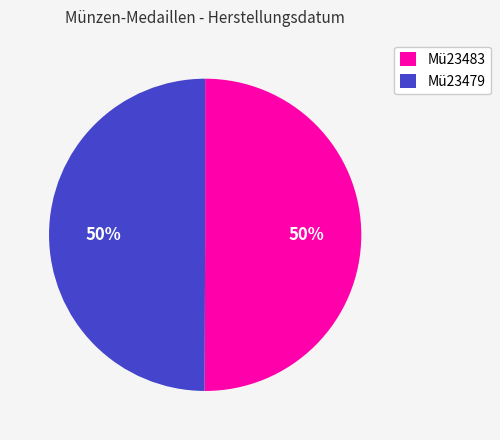

What is the ratio of the value at Mü23483 to the value at Mü23479?

1.0